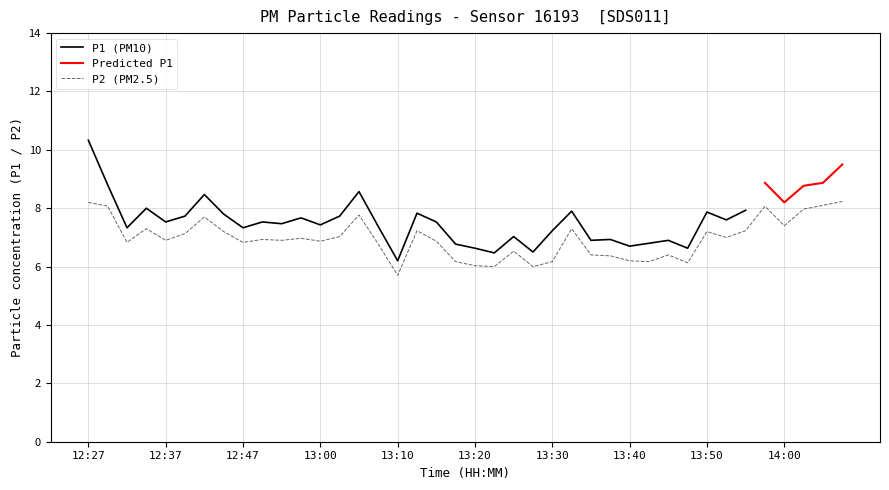

Is it true that the value at 13:53 is 1.6?

False